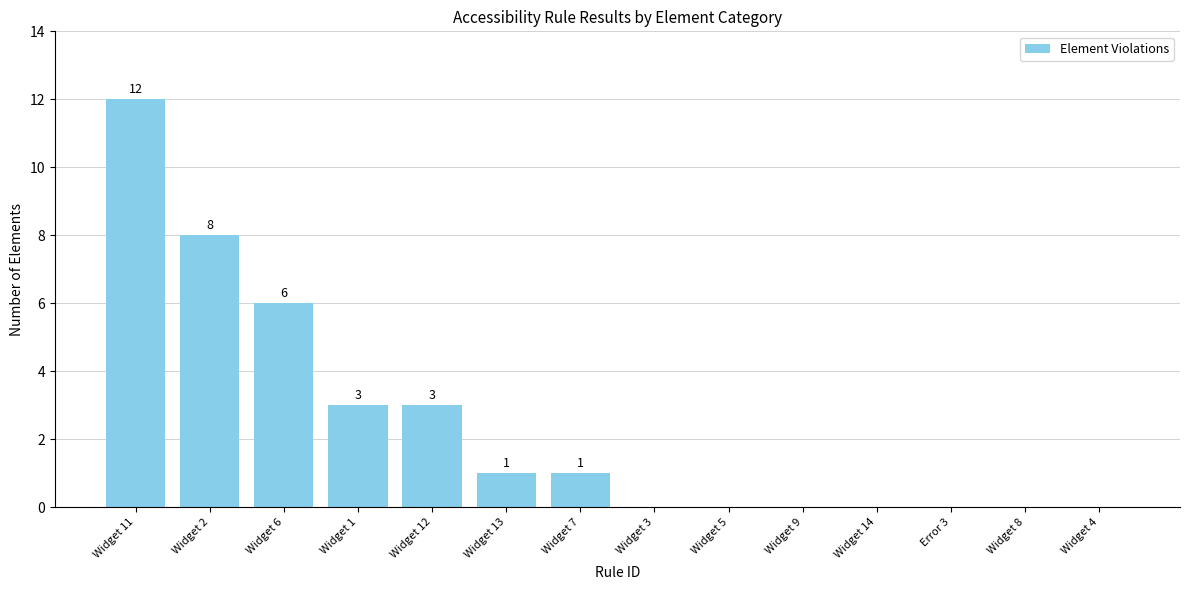

Reading left to right, list all the values displayed in this chart.

12	8	6	3	3	1	1	0	0	0	0	0	0	0